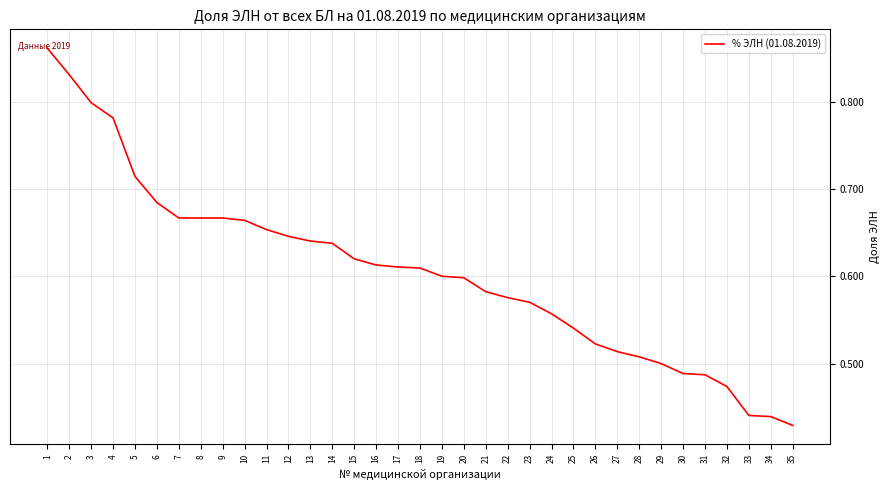

Which category has the lowest value across all series?

35